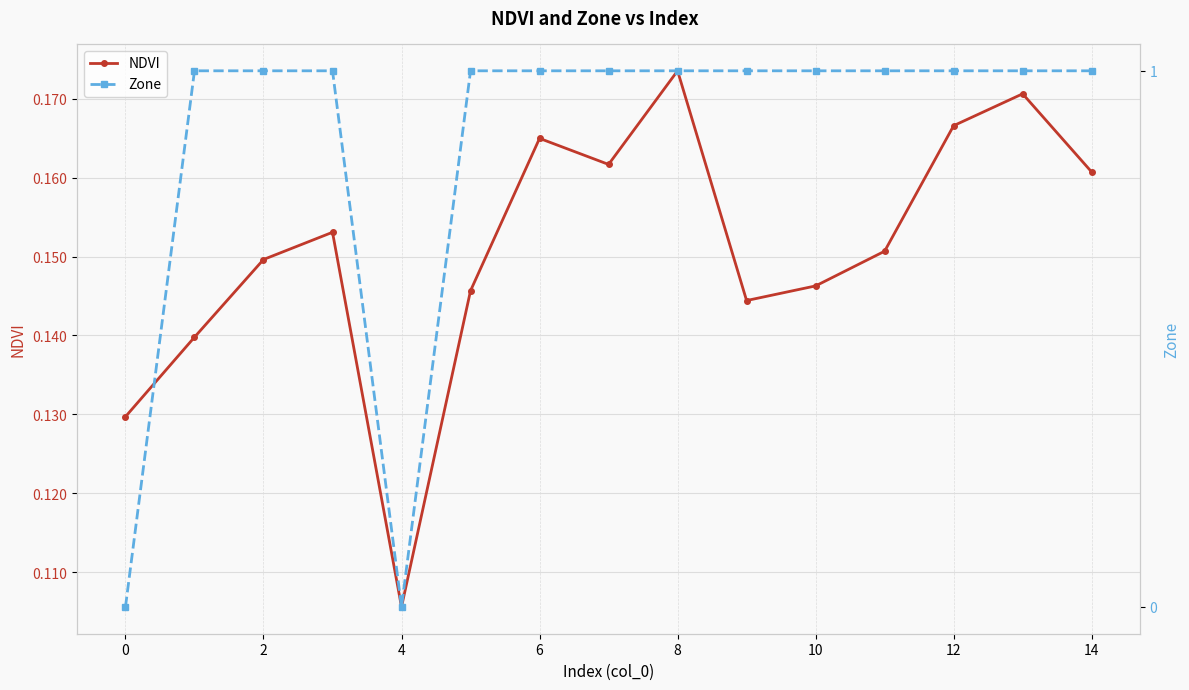

What is the value of the Zone point at the 14th from the left?

1.0